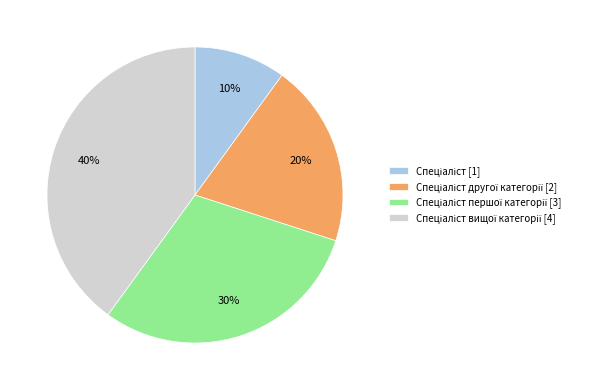

Does any single category account for the majority?

No